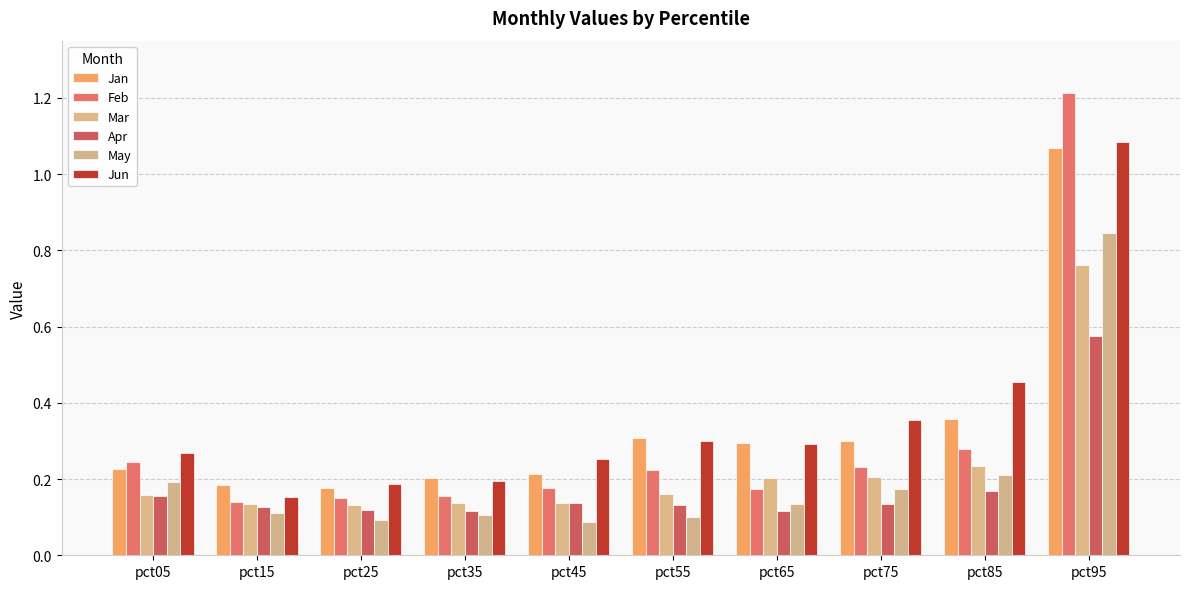

At which label is Apr closest to 0?

pct65